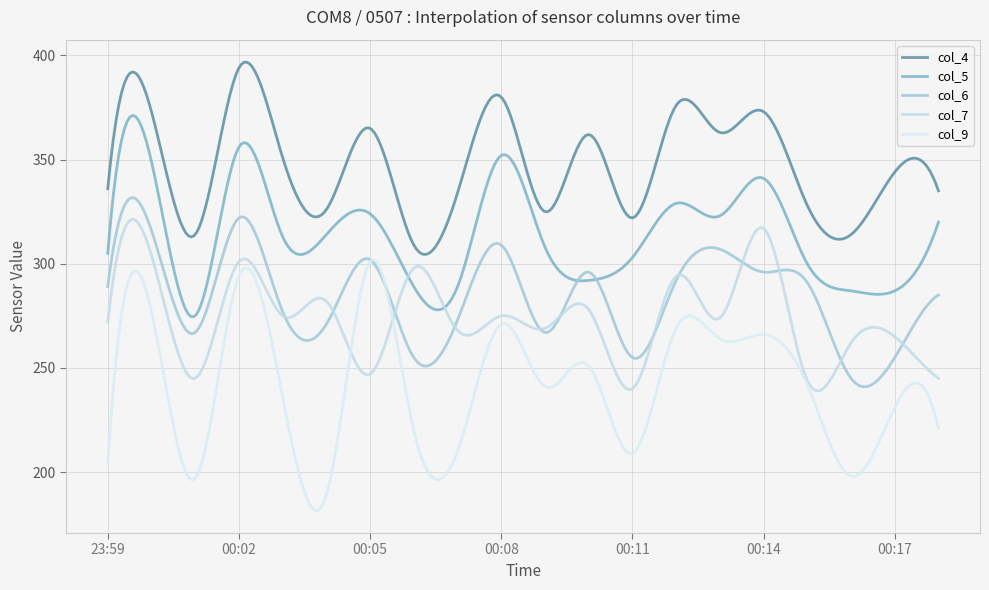

Is this an area chart (filled region under the line)?

No